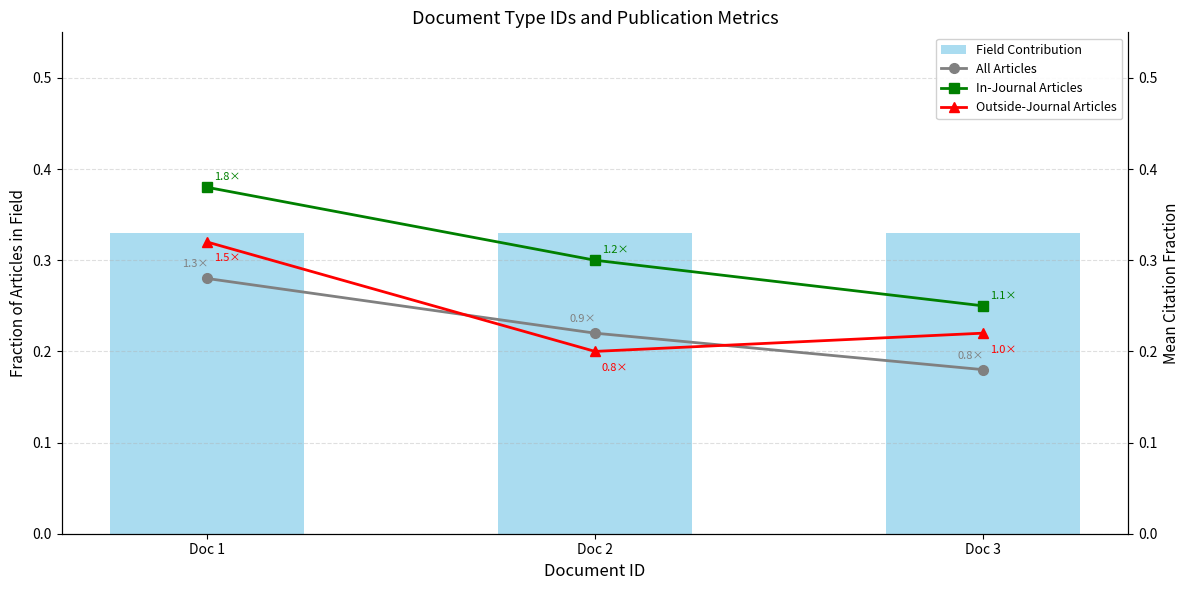

At which label does Outside-Journal Articles reach its peak?

Doc 1